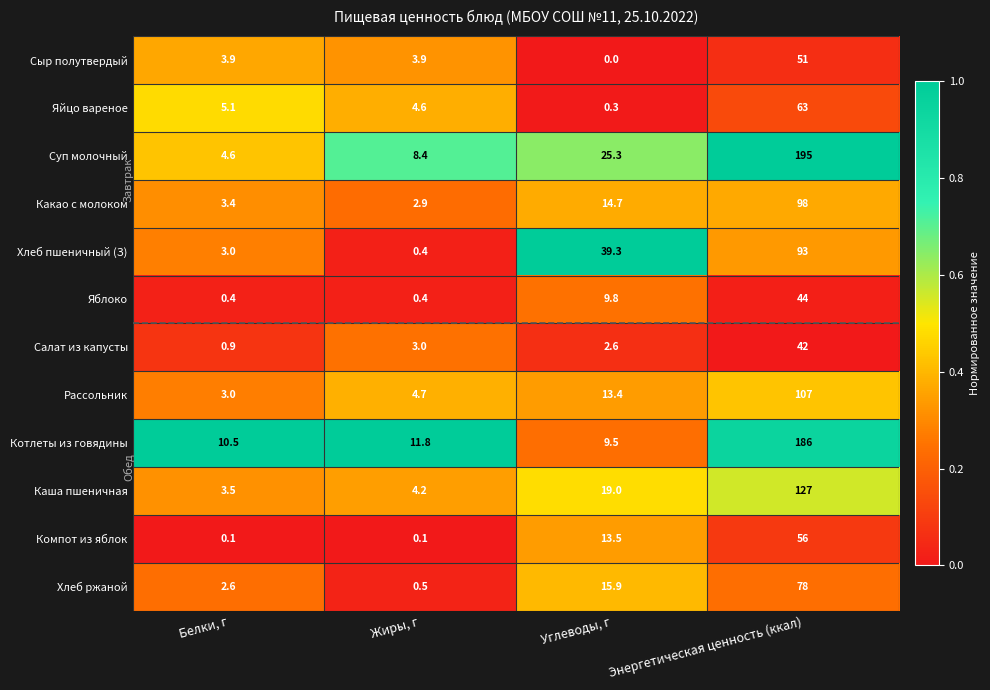

Is the value of Котлеты из говядины at Углеводы, г greater than the value of Хлеб ржаной at Жиры, г?

Yes